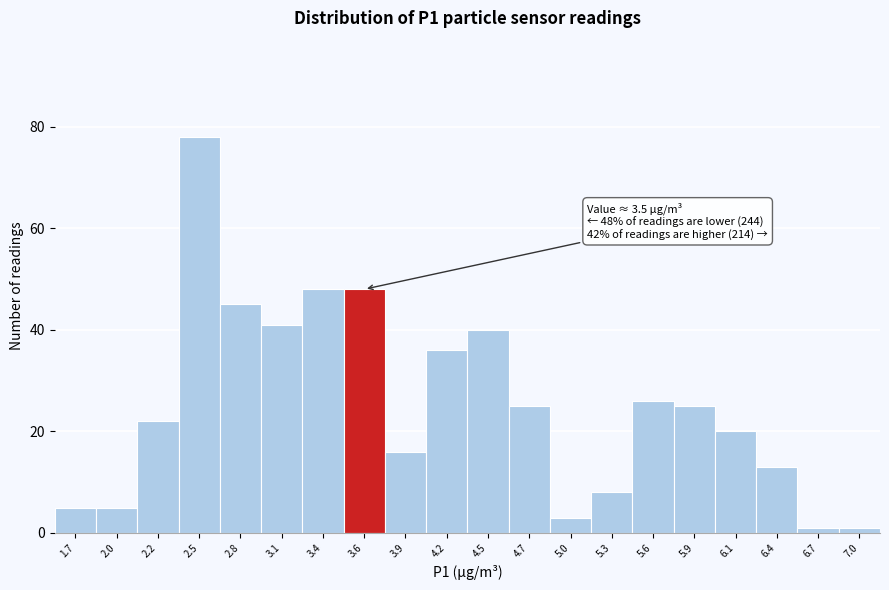

Which range on the x-axis has the tallest bar?

2.40 to 2.65